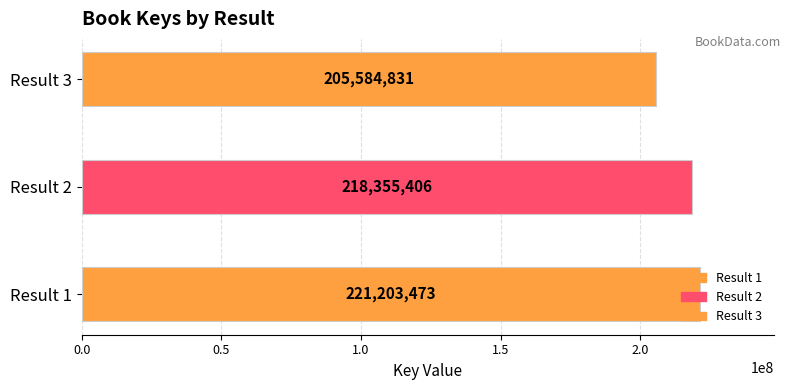

List the labels in order of value, largest first.

1, 2, 3